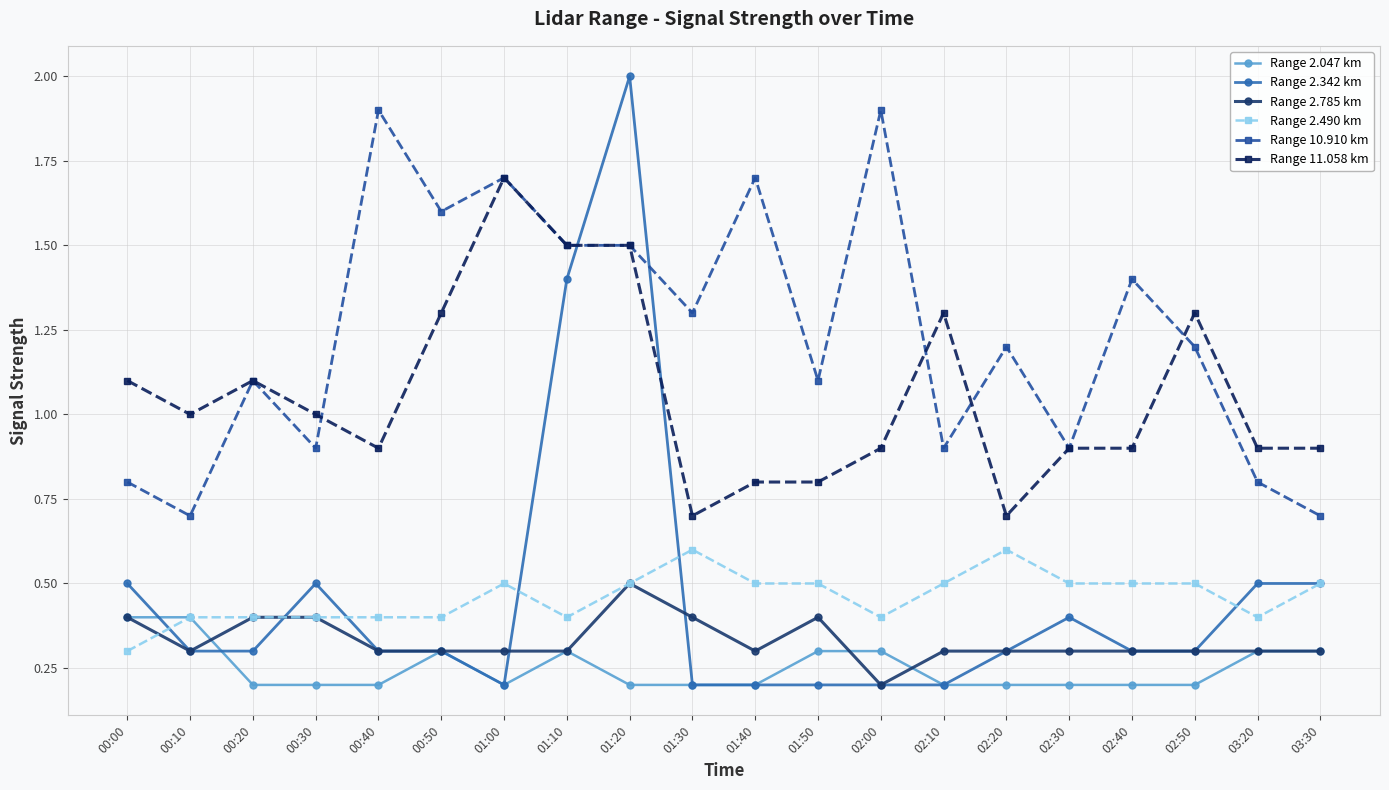

Rank the series by their maximum value, from highest to lowest.

Range 2.342 km, Range 10.910 km, Range 11.058 km, Range 2.490 km, Range 2.785 km, Range 2.047 km